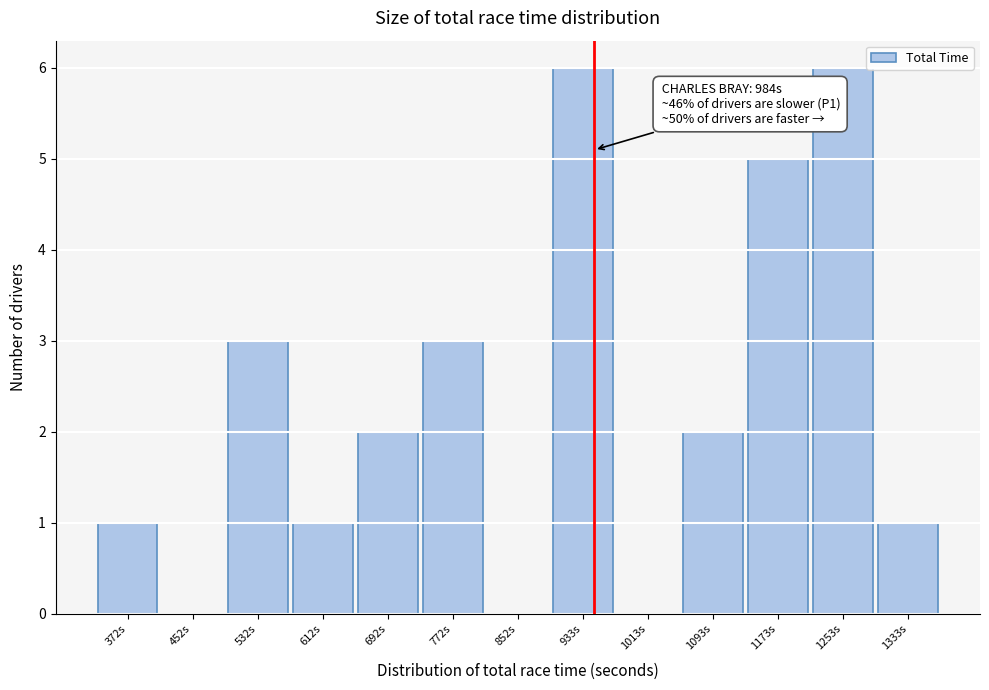

Reading left to right, list all the values displayed in this chart.

372s=1	452s=0	532s=3	612s=1	692s=2	772s=3	852s=0	933s=6	1013s=0	1093s=2	1173s=5	1253s=6	1333s=1